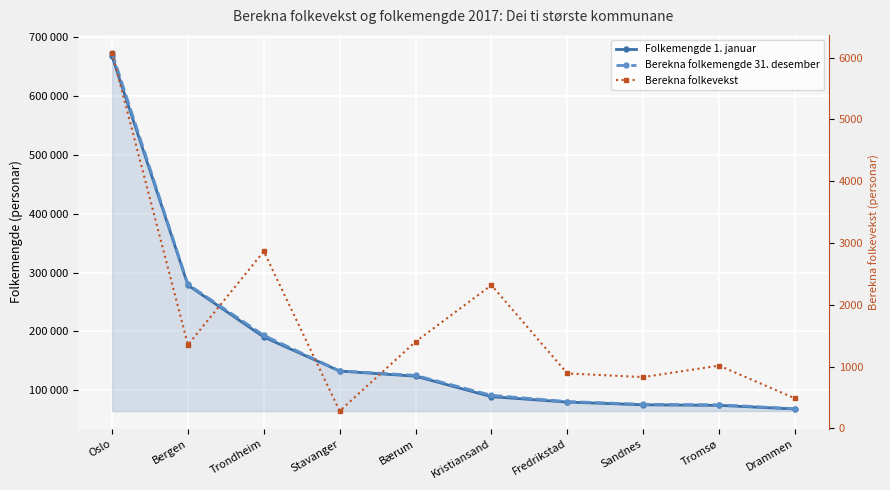

Does the chart display data point markers on the line(s)?

Yes